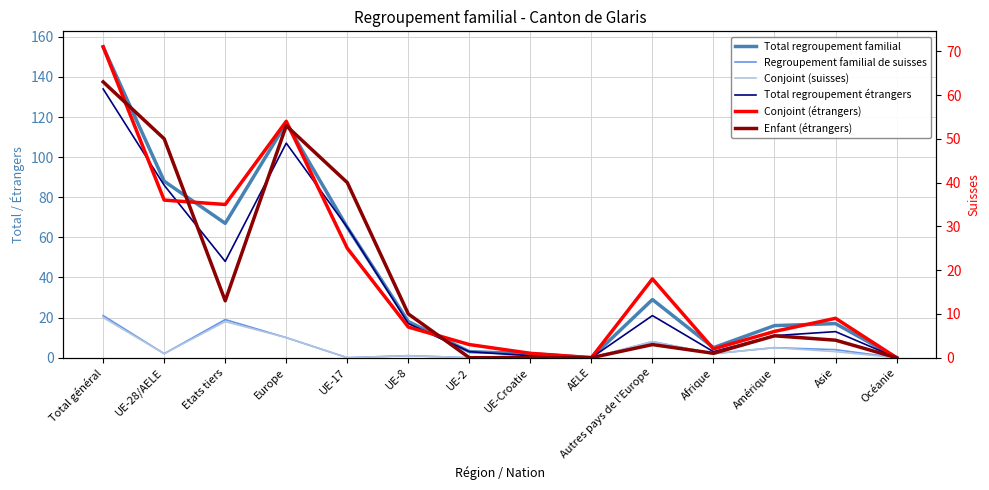

What is the sum of the Total regroupement étrangers values at UE-2 and Autres pays de l'Europe?

24